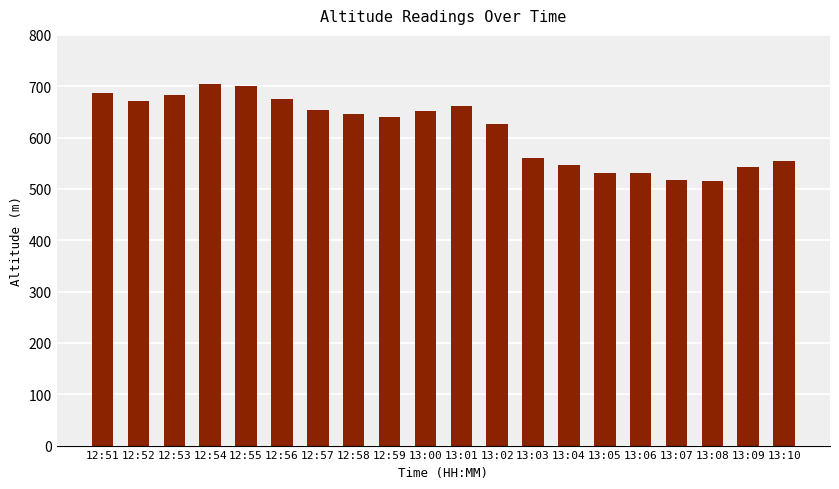

What is the maximum value shown in the chart?

705.1